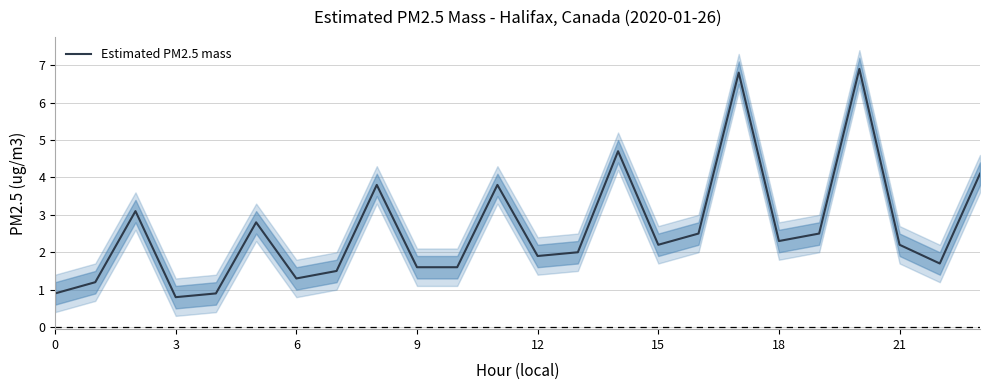

Is it true that Estimated PM2.5 mass equals 1.9 at 12?

True